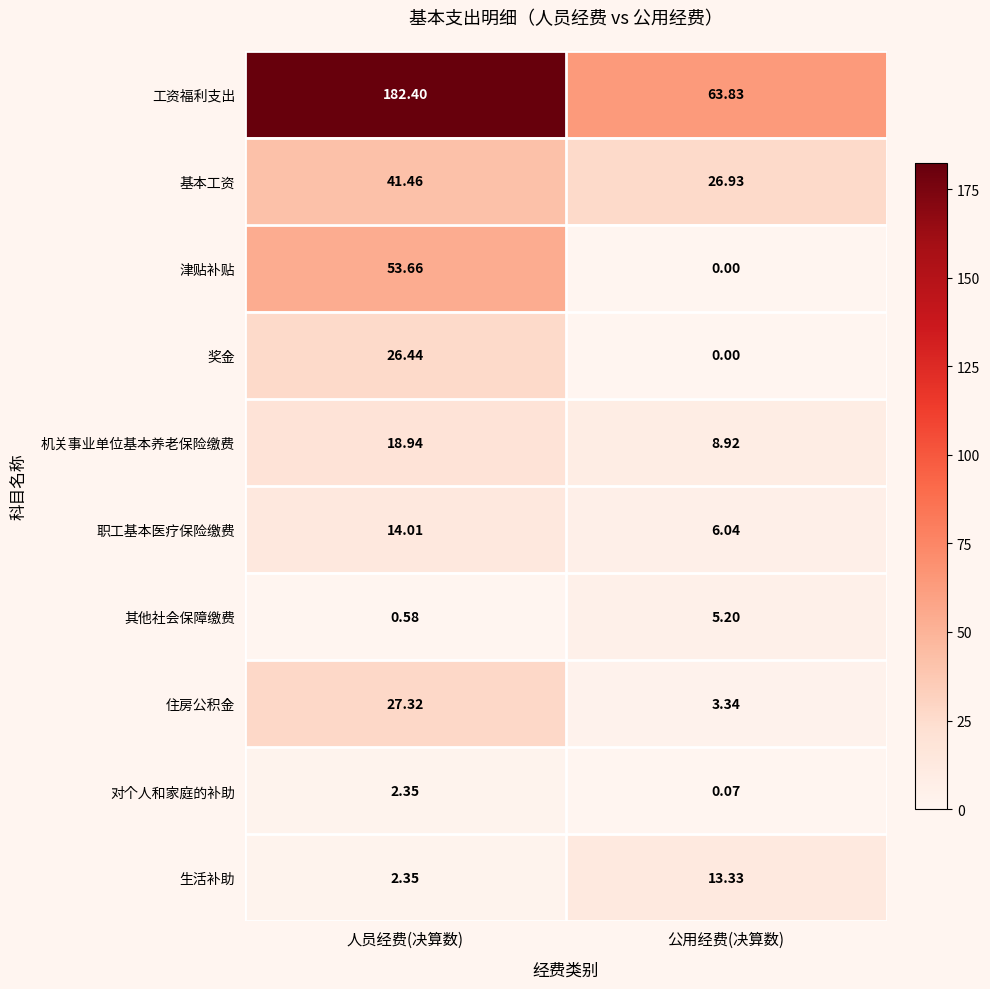

Rank the series by their maximum value, from highest to lowest.

工资福利支出, 津贴补贴, 基本工资, 住房公积金, 奖金, 机关事业单位基本养老保险缴费, 职工基本医疗保险缴费, 生活补助, 其他社会保障缴费, 对个人和家庭的补助